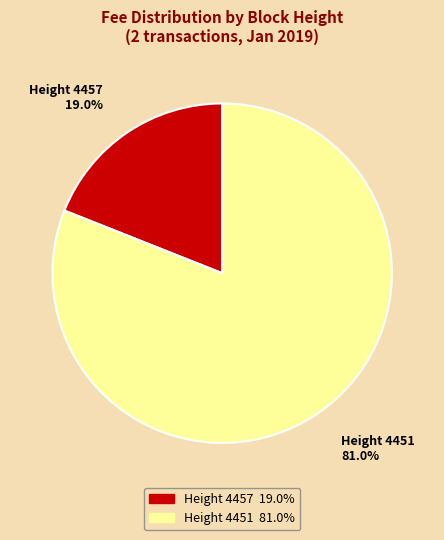

Which category has the smallest portion of the pie?

Height 4457 19.0%